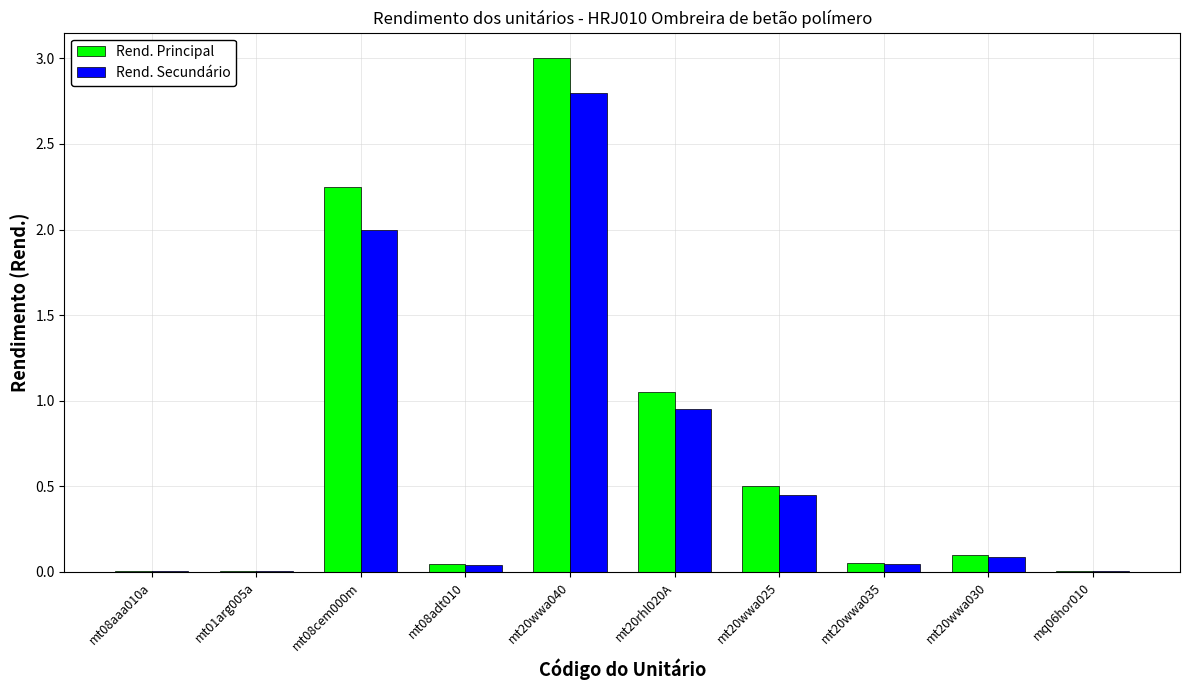

True or false: Rend. Principal has a value of 0.1 at mt20wwa030.

True